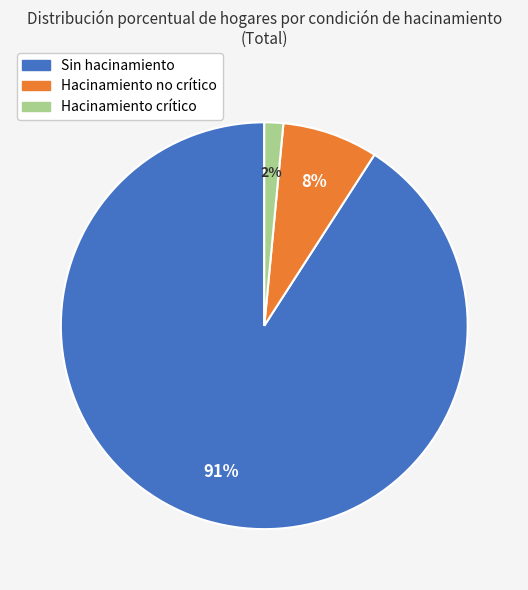

Rank the categories by value from lowest to highest.

Hacinamiento crítico, Hacinamiento no crítico, Sin hacinamiento